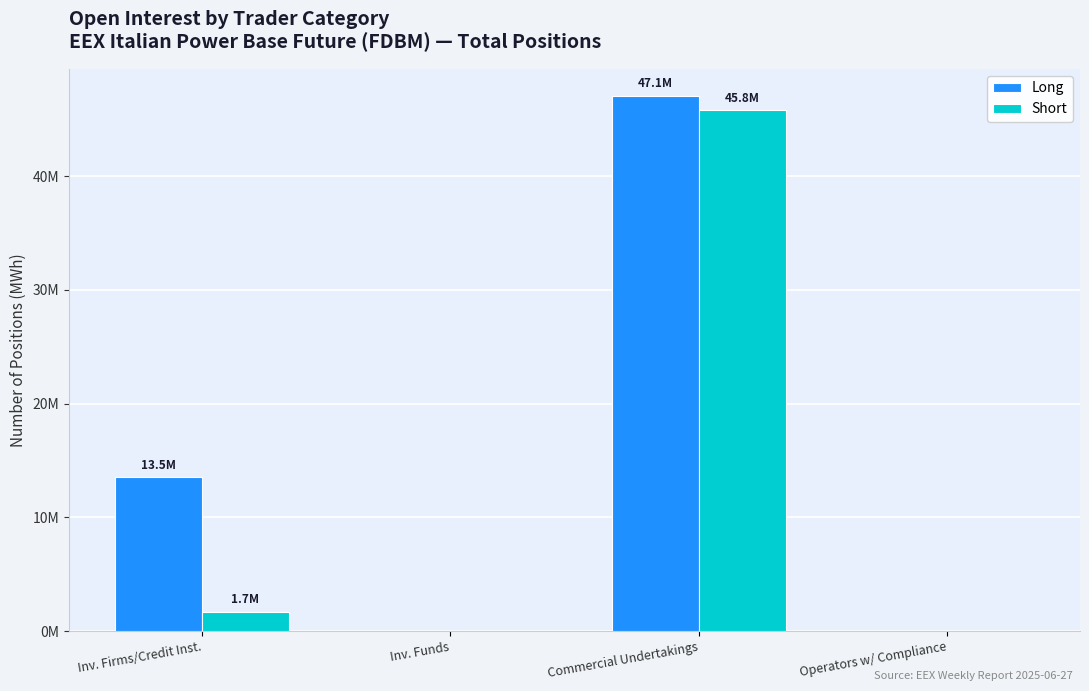

Are the bars horizontal?

No